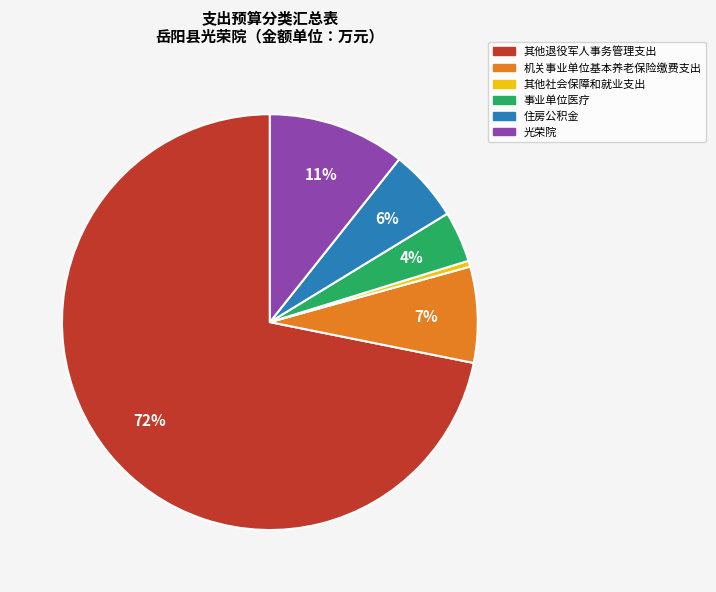

What is the majority slice?

其他退役军人事务管理支出